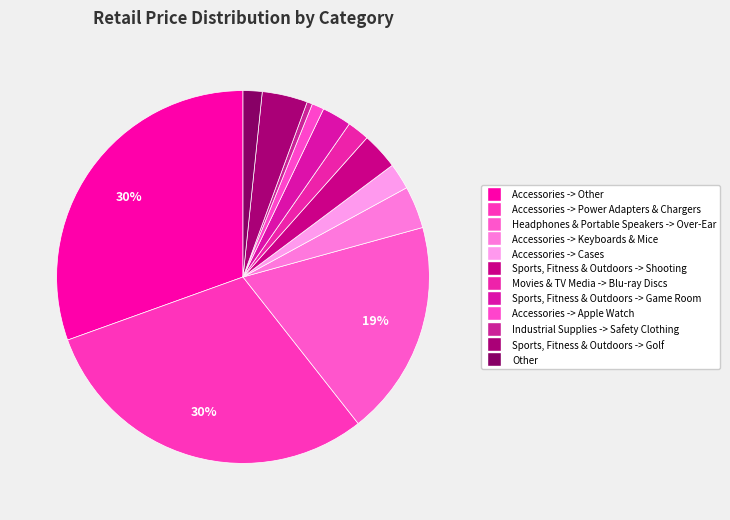

How many slices are in this pie chart?

12